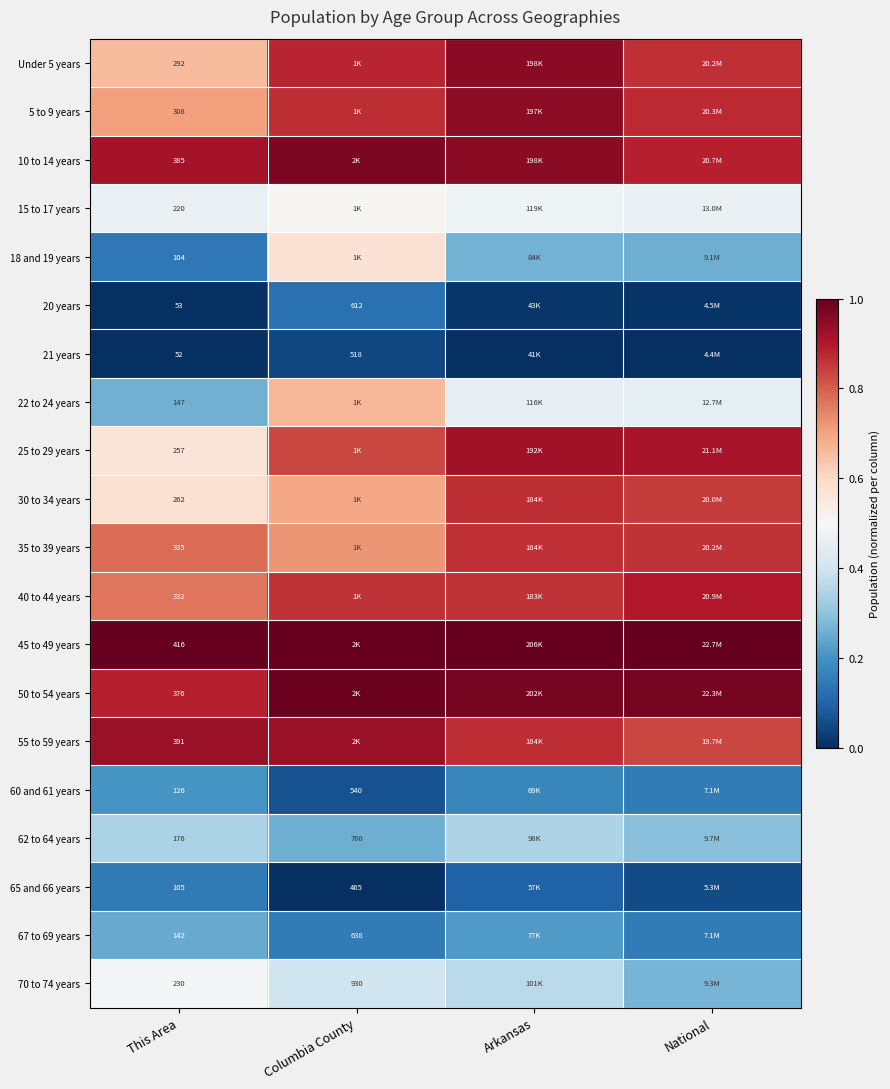

List the series in order of their peak value, lowest first.

21 years, 20 years, 65 and 66 years, 60 and 61 years, 67 to 69 years, 62 to 64 years, 70 to 74 years, 15 to 17 years, 18 and 19 years, 22 to 24 years, 35 to 39 years, 30 to 34 years, 40 to 44 years, 25 to 29 years, 55 to 59 years, 5 to 9 years, Under 5 years, 10 to 14 years, 50 to 54 years, 45 to 49 years